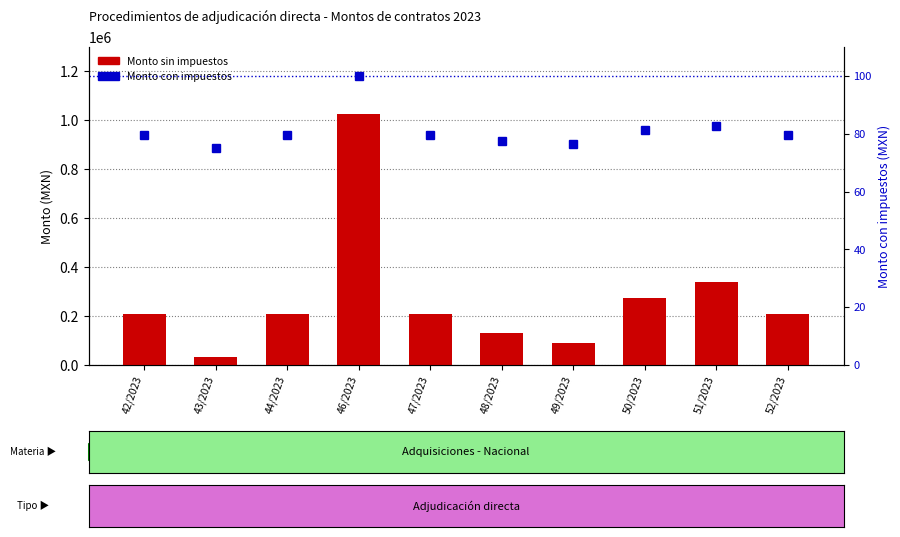

The Monto sin impuestos series shows 132000.0 at 48/2023. True or false?

True